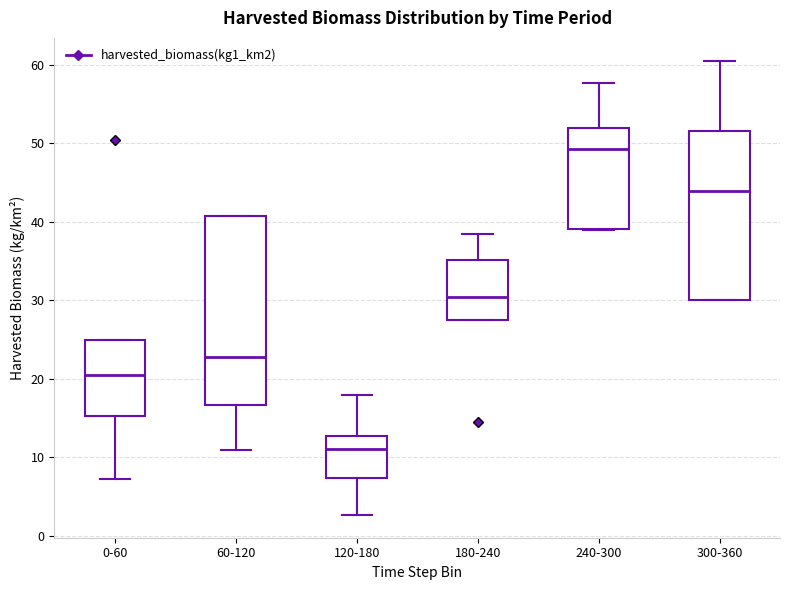

Which box has the lowest median line?

120-180